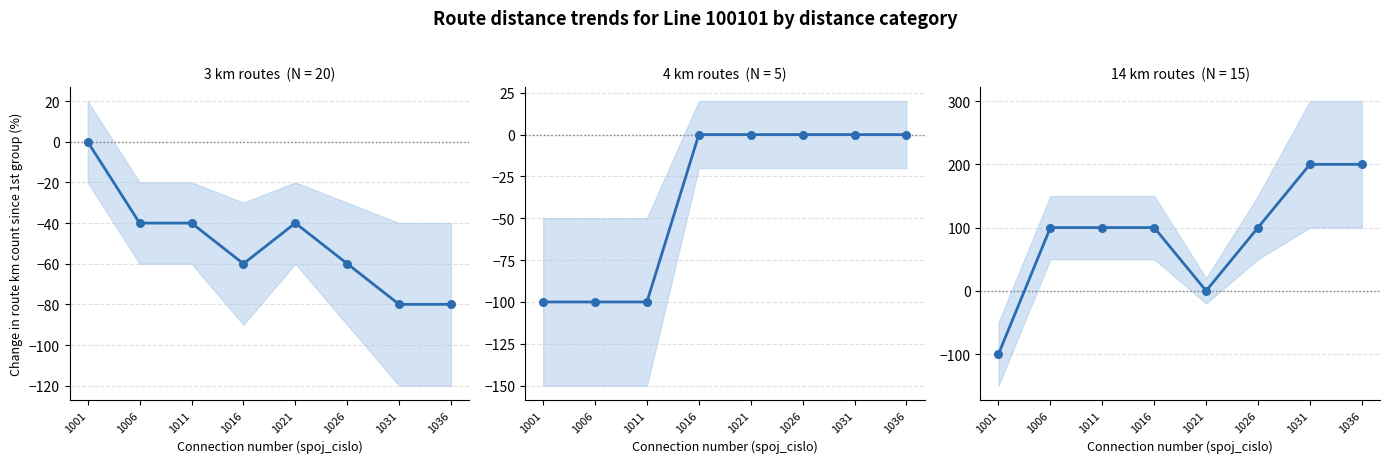

Which series has the largest total across all categories?

14 km routes